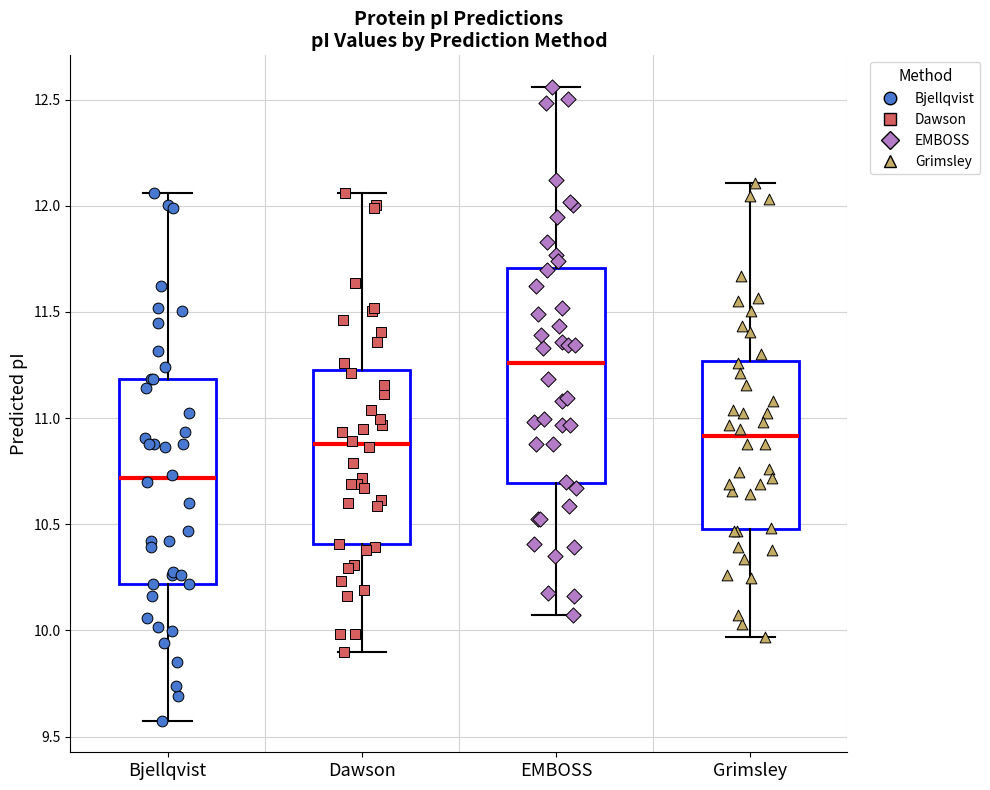

Reading left to right, transcribe this box plot: for each box, give where its median line is, the range the box spans, and where its two whiskers end, as read against the y-axis. The values are not printed on the chart, so give them approximately, as read against the axis.

Bjellqvist: median 10.70, box 10.20 to 11.20, whiskers 9.60 to 12.05
Dawson: median 10.90, box 10.40 to 11.20, whiskers 9.90 to 12.05
EMBOSS: median 11.25, box 10.70 to 11.70, whiskers 10.05 to 12.55
Grimsley: median 10.90, box 10.50 to 11.25, whiskers 9.95 to 12.10